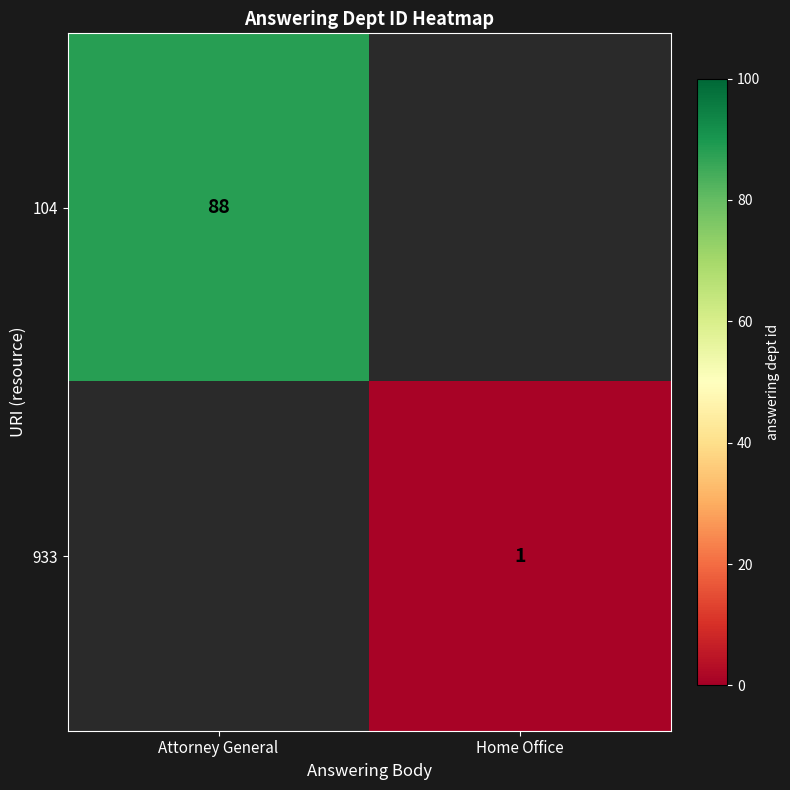

True or false: 104 has a value of 88 at Attorney General.

True